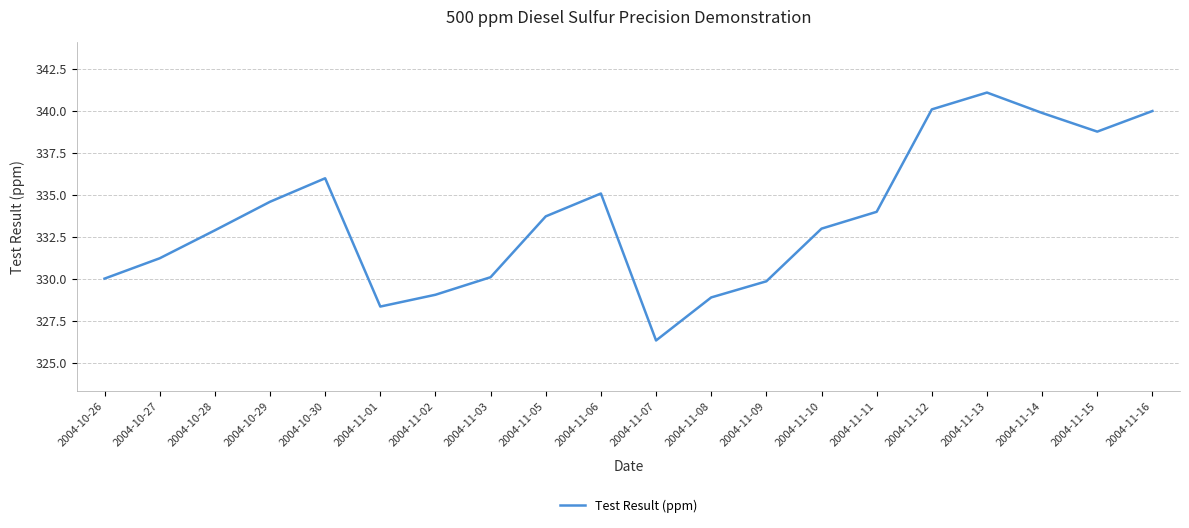

What is the sum of all values?

6673.1